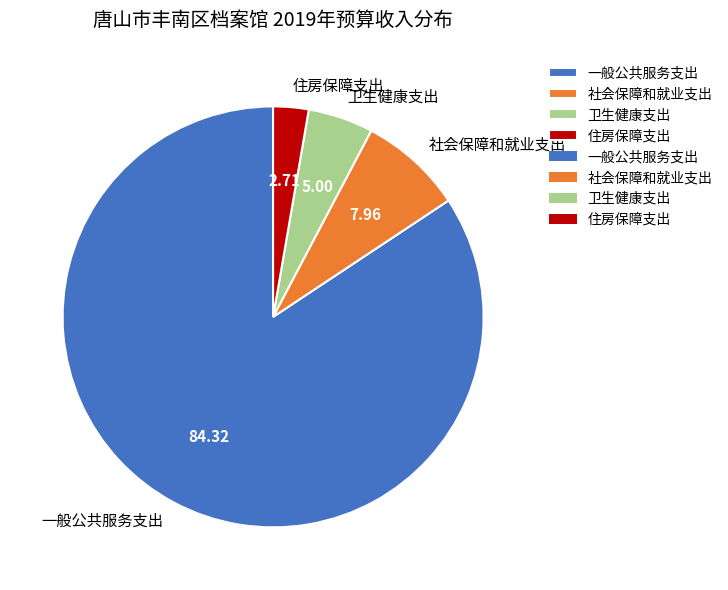

Is the sum of 一般公共服务支出 and 住房保障支出 greater than half?

Yes